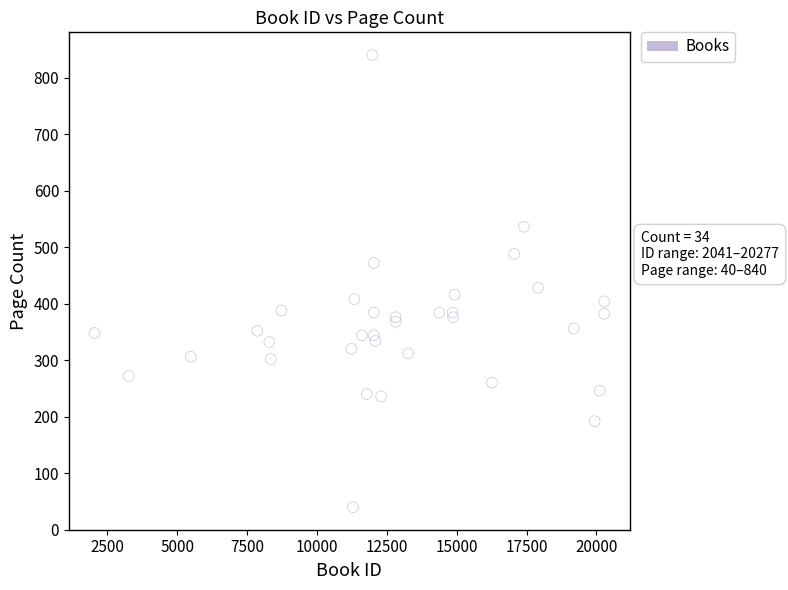

What Y value in the scatter plot is closest to 440?

428